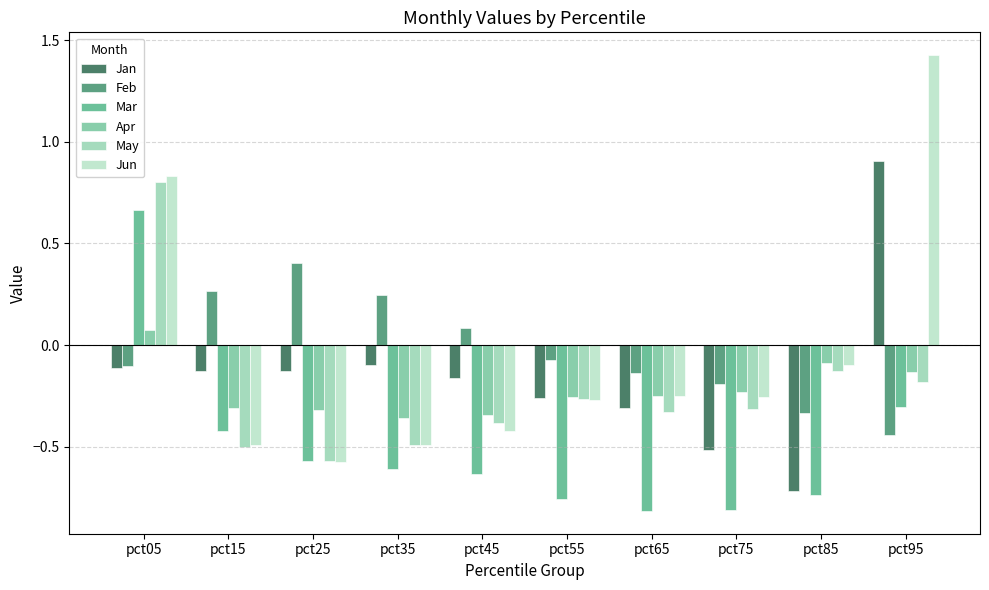

How many data points in Jan are above 0?

1